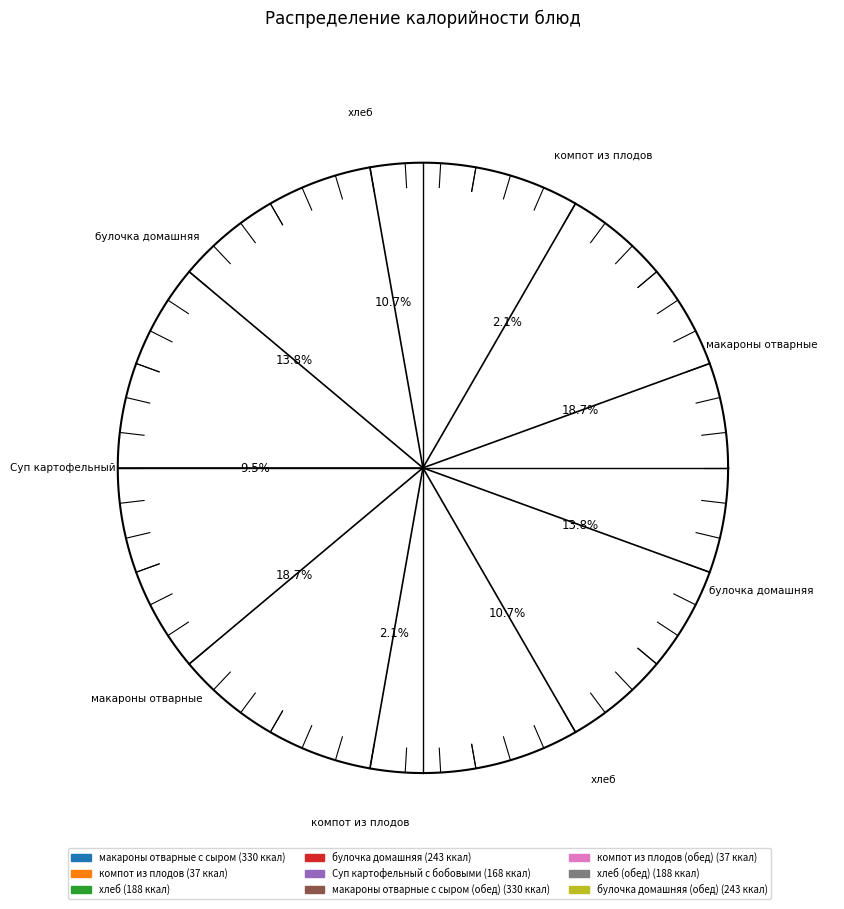

Between макароны отварные с сыром and макароны отварные с сыром (обед), which is larger?

макароны отварные с сыром